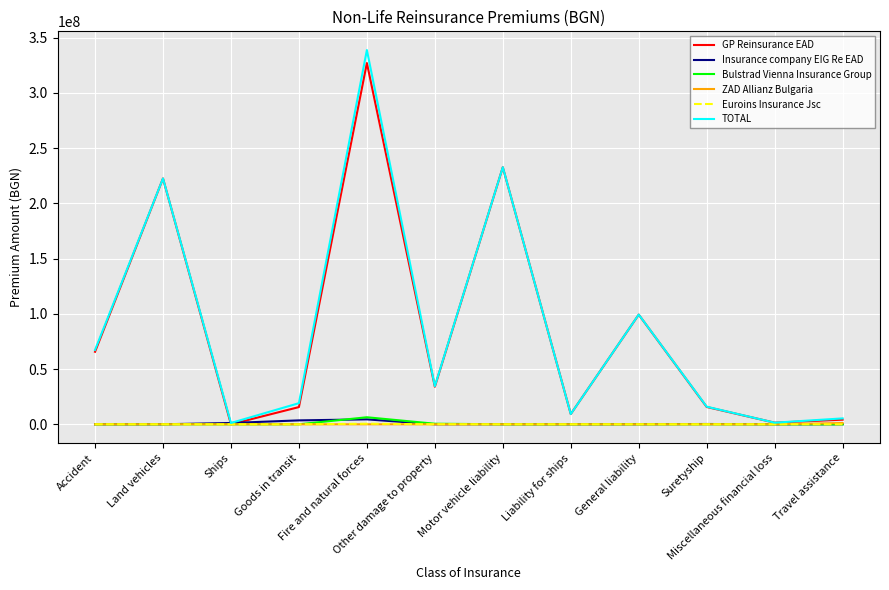

Between Goods in transit and Miscellaneous financial loss, which series saw the biggest shift?

TOTAL